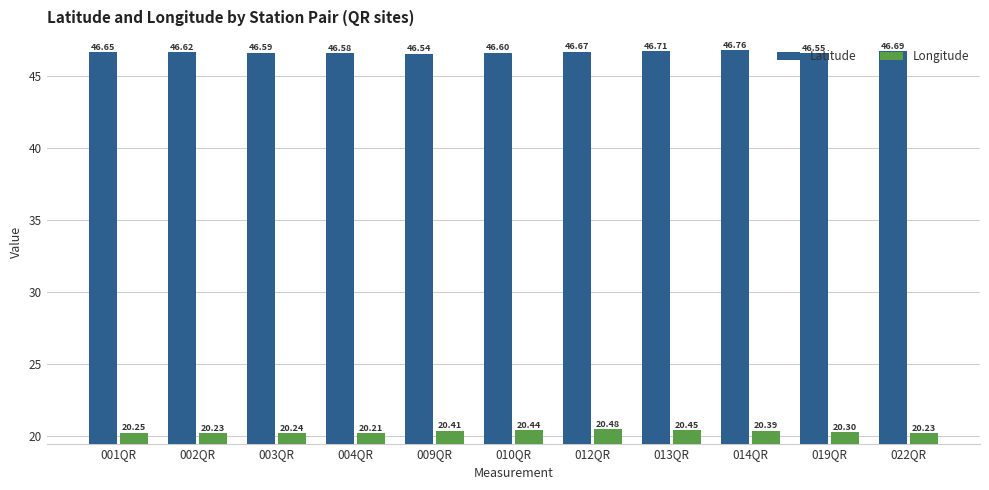

Count the Longitude values in the range 20 to 21.

11